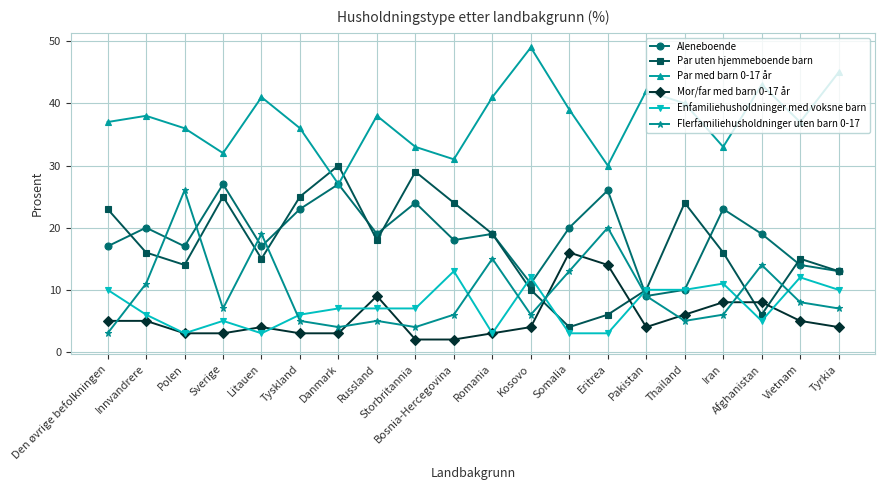

What is the total value across all series at Innvandrere?

96